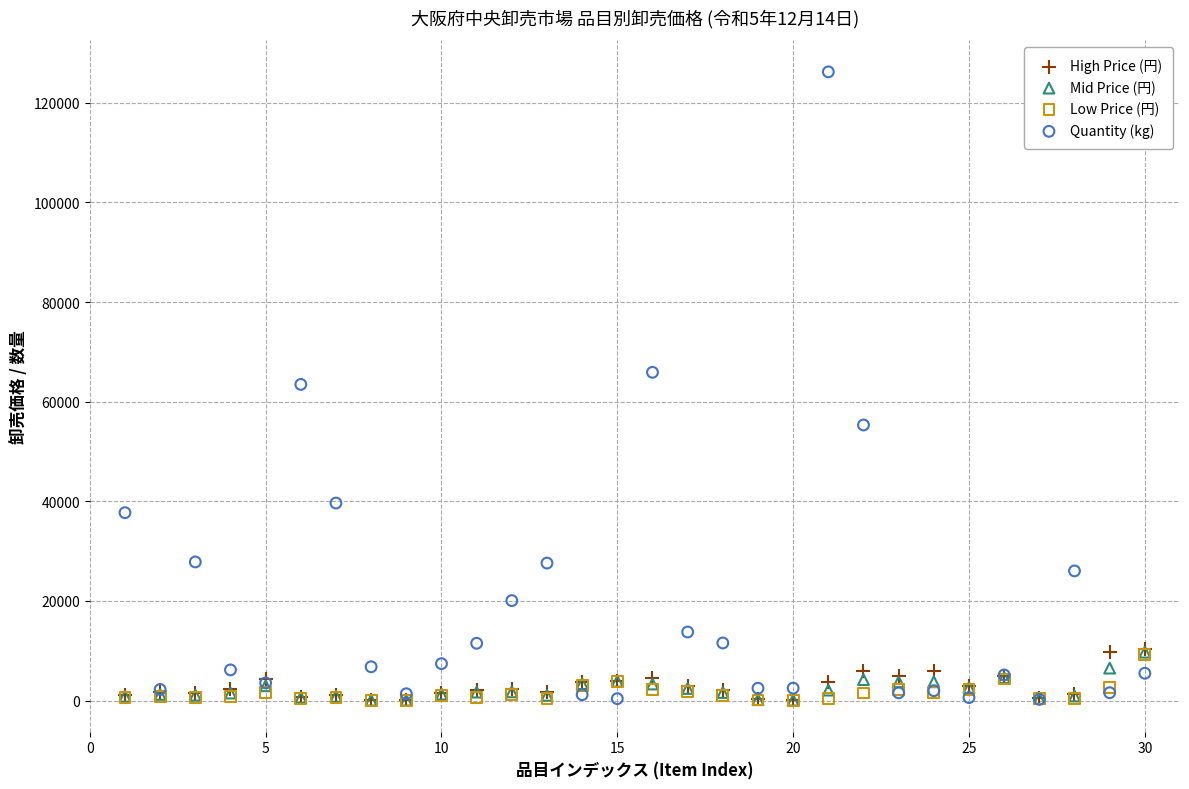

Which series reaches the maximum Y coordinate?

Quantity (kg)